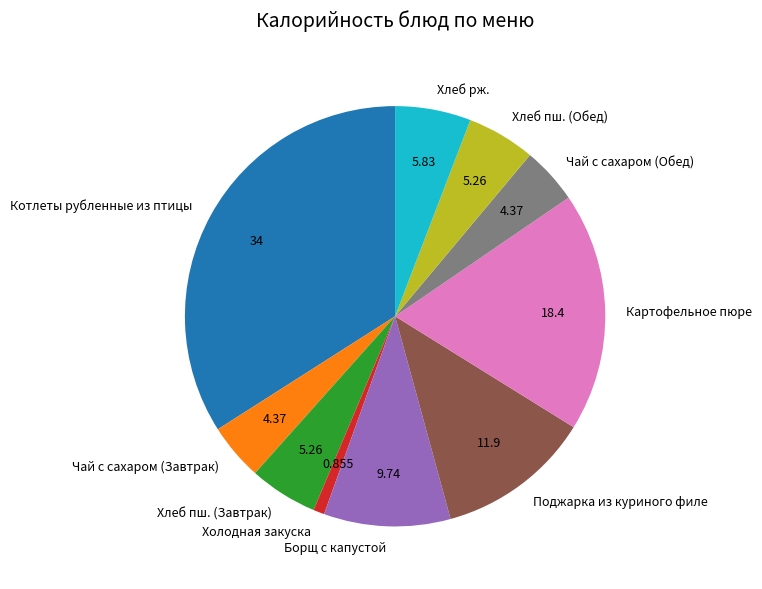

Which has a higher value, Хлеб пш. (Завтрак) or Картофельное пюре?

Картофельное пюре